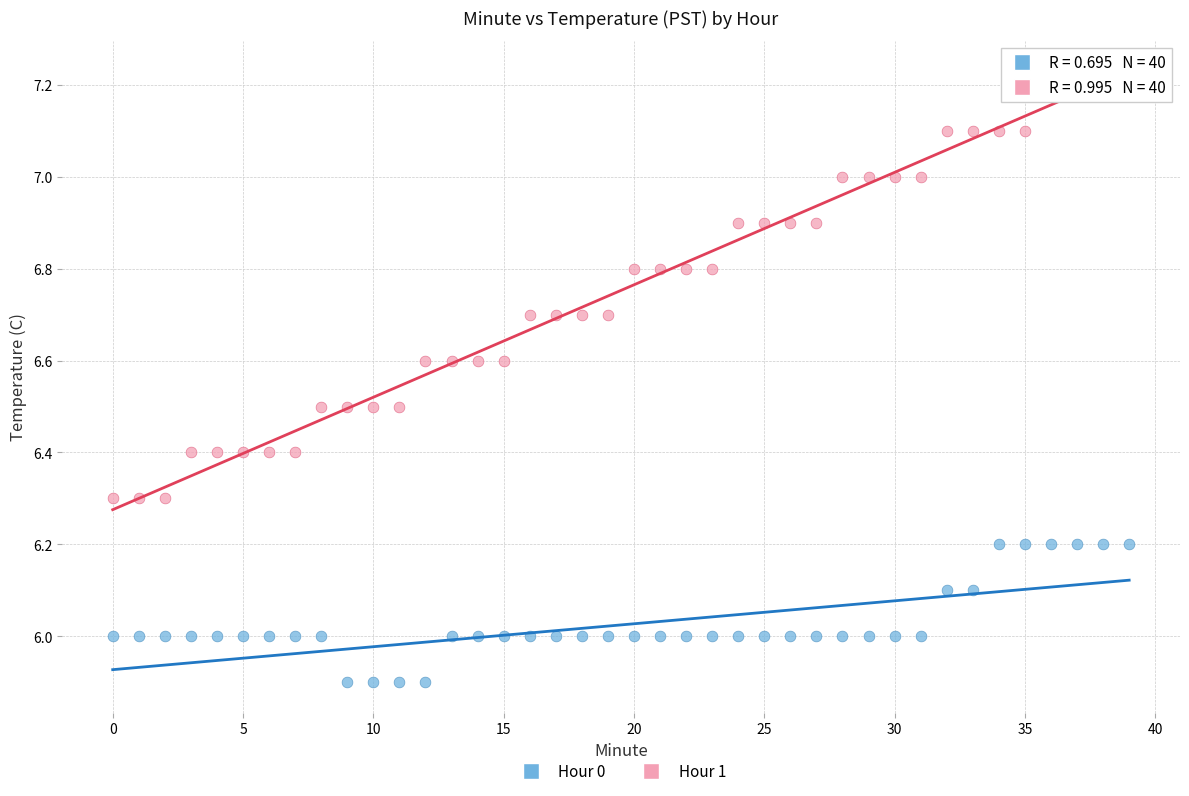

Which series has the widest spread of Y values?

Hour 1